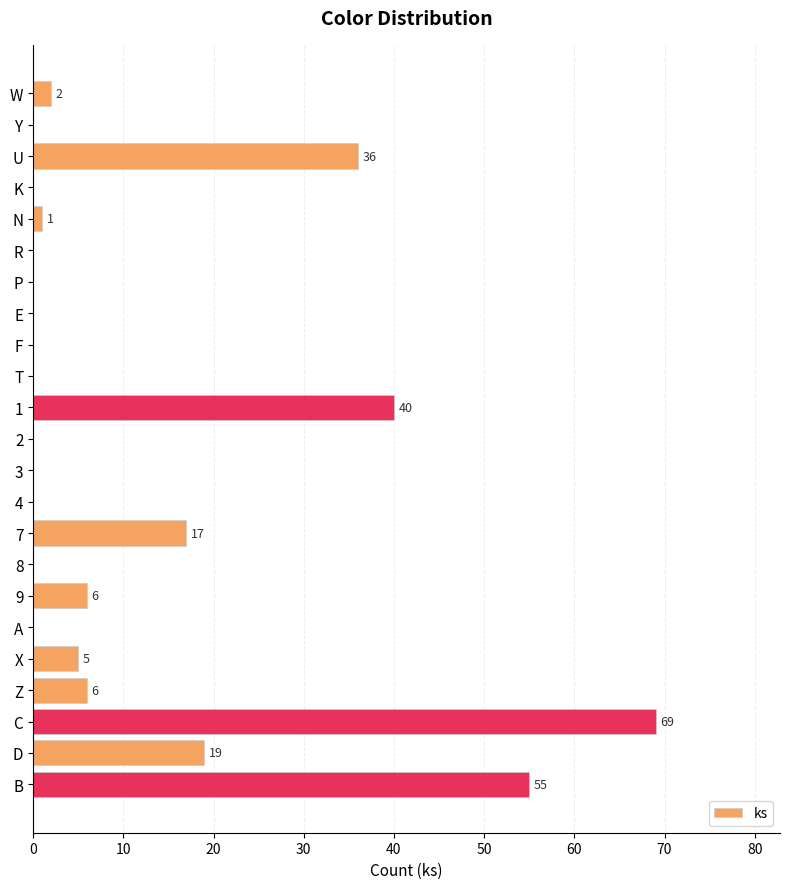

The value at 3 is 47. True or false?

False